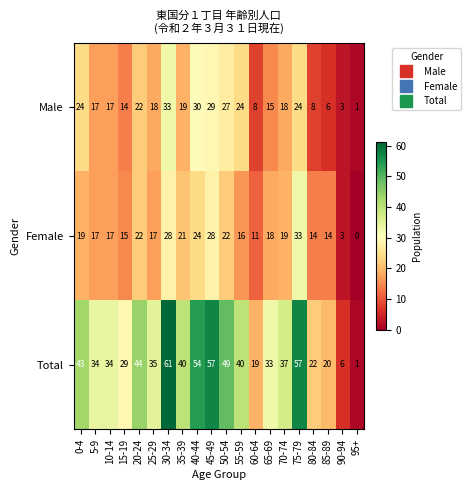

What is the maximum value shown in the chart?

61